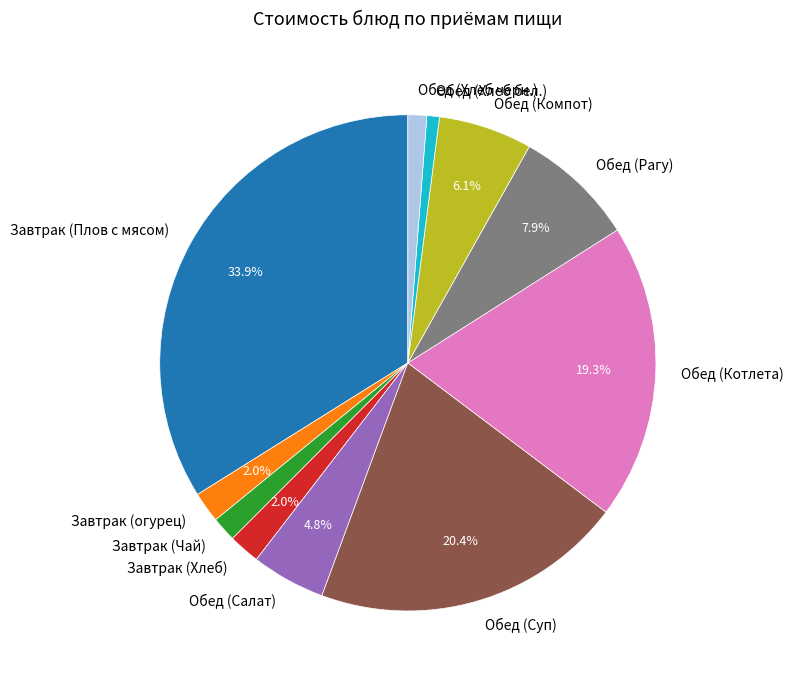

Which has a higher value, Обед (Хлеб бел.) or Обед (Компот)?

Обед (Компот)